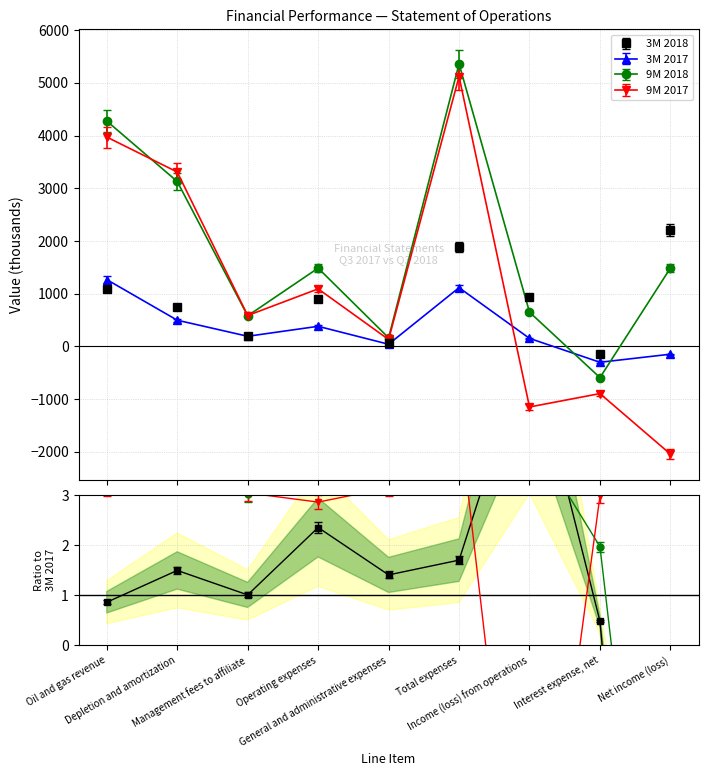

How many interior local peaks does the 3M 2018 series have?

2